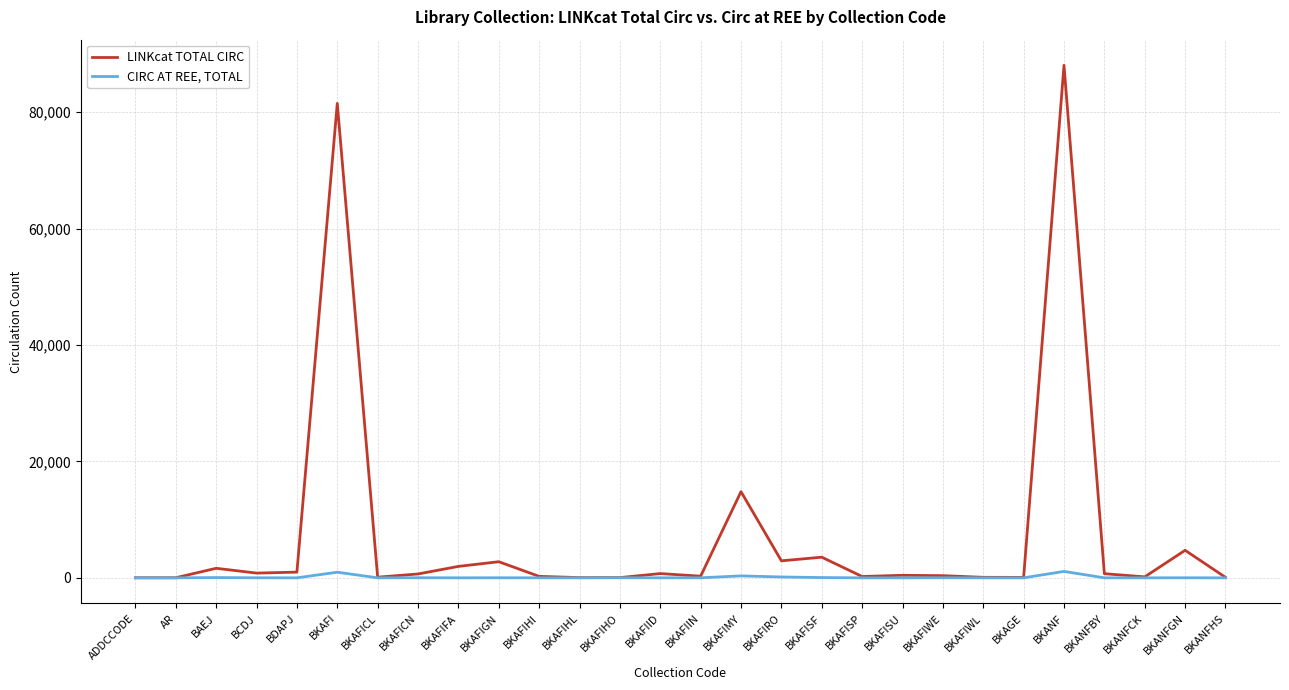

Rank the series by their average value, from highest to lowest.

LINKcat TOTAL CIRC, CIRC AT REE, TOTAL